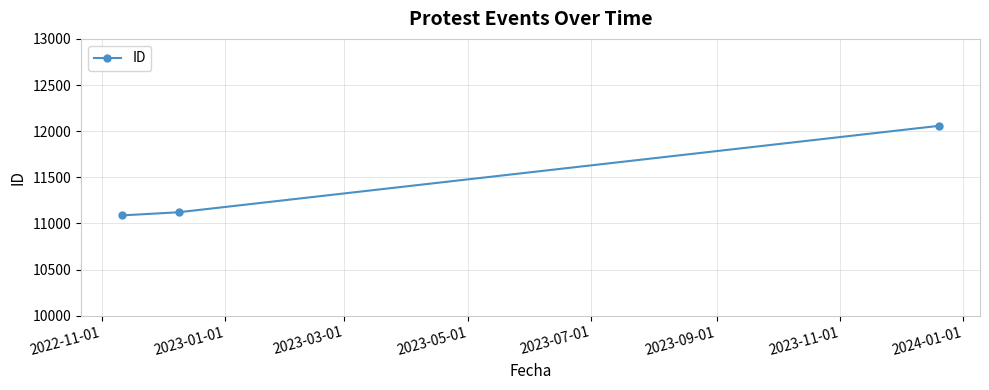

Reading right to left, transcribe all the data shown in this chart.

12058	11121	11087